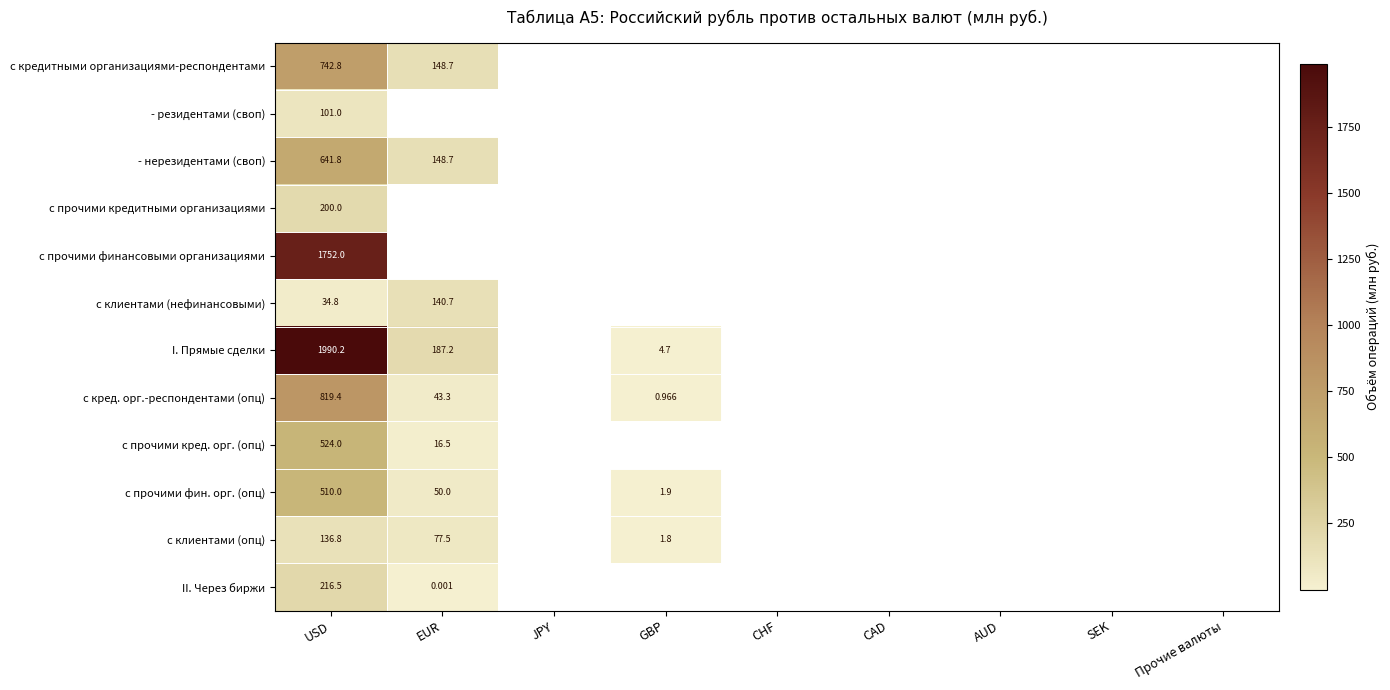

How many distinct data groups are displayed?

12